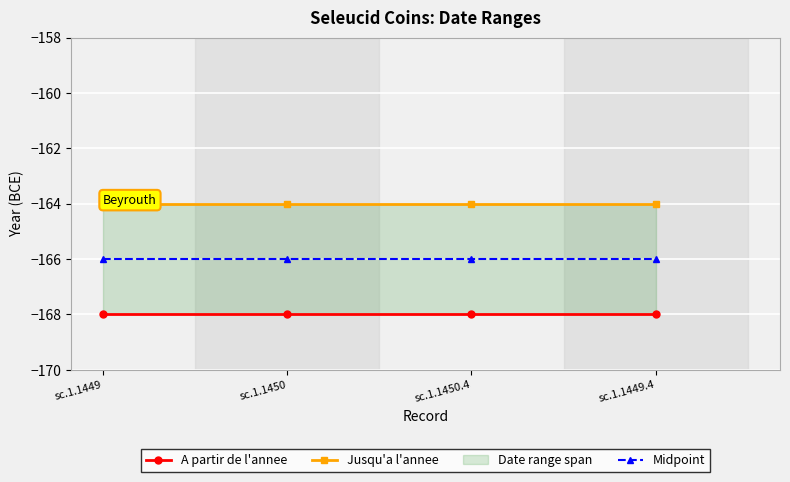

What is the spread (max minus min) of values at sc.1.1450.4?

4